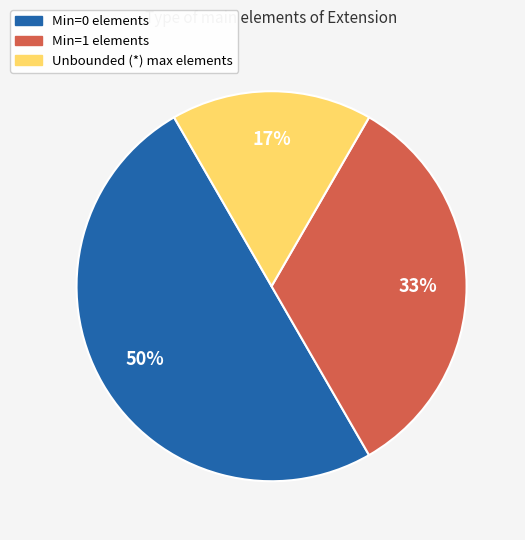

To the nearest percent, what is the average slice percentage?

33%